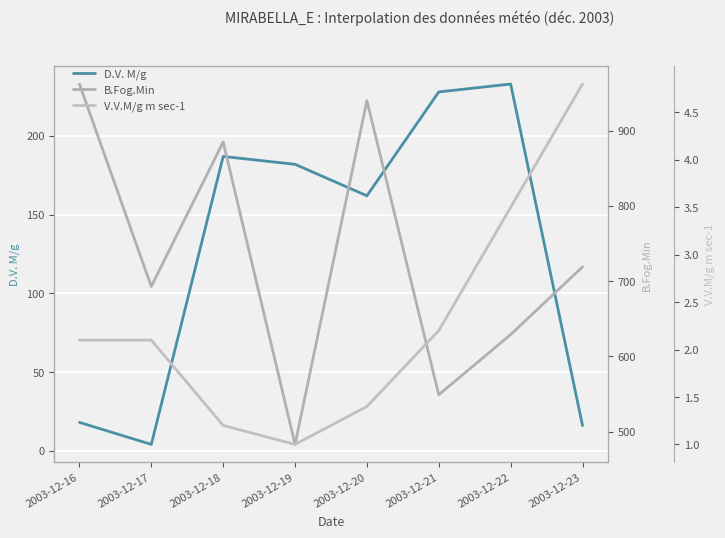

What is the difference between the highest and lowest values at 2003-12-18?

883.8